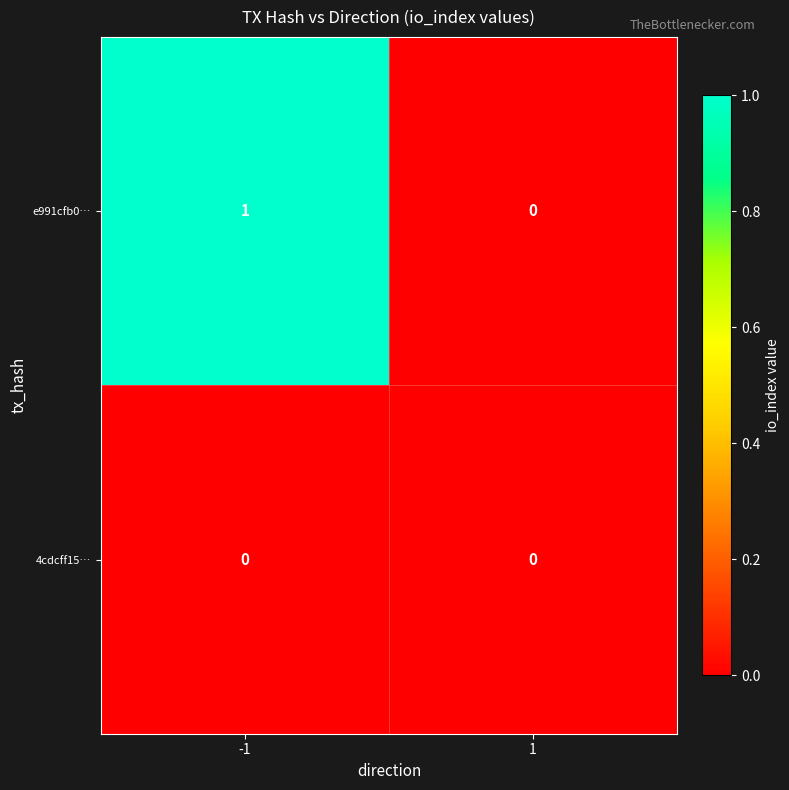

The value of e991cfb0… at -1 is 2. True or false?

False